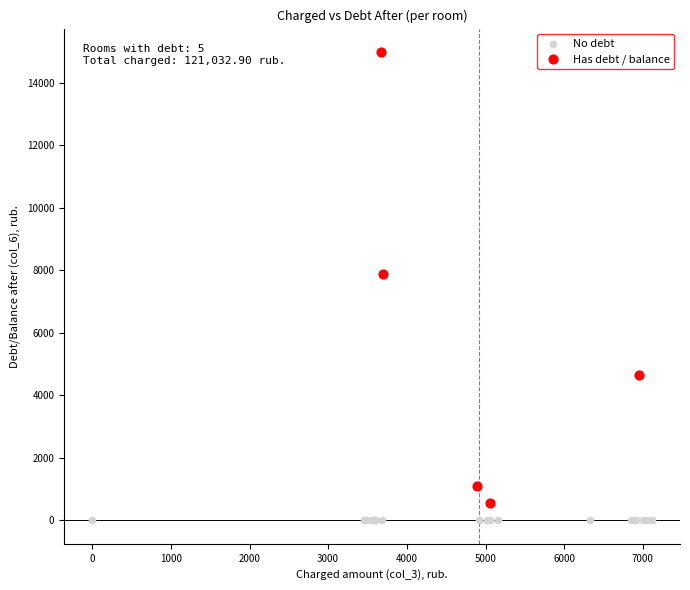

Which series reaches the maximum Y coordinate?

Has debt / balance